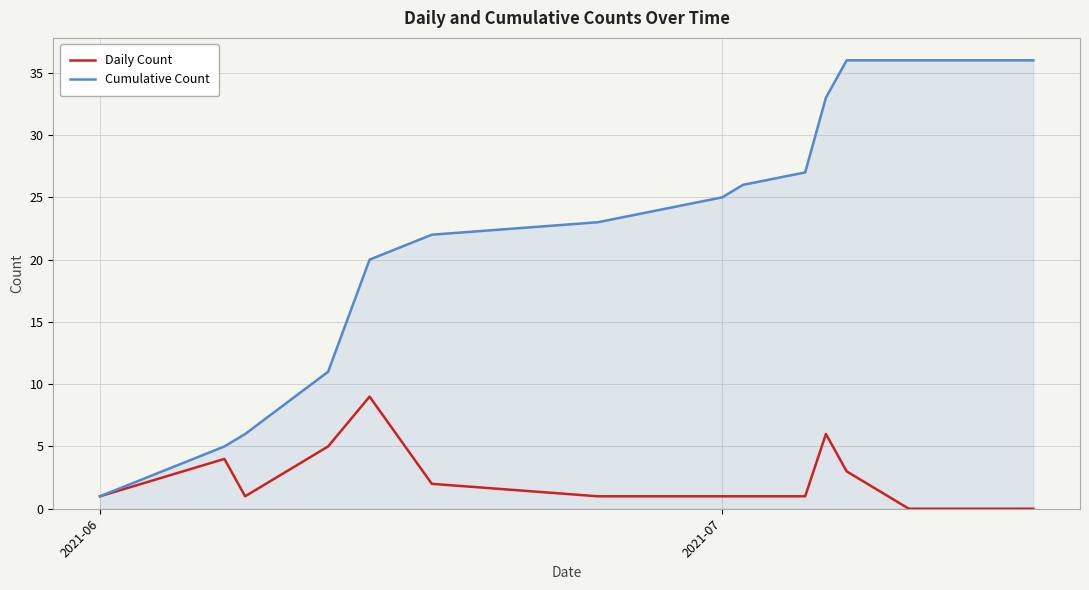

Reading right to left, list all the values displayed in this chart.

Daily Count: 0	0	0	0	0	0	0	3	6	1	1	1	1	1	2	9	5	1	4	1
Cumulative Count: 36	36	36	36	36	36	36	36	33	27	26	25	24	23	22	20	11	6	5	1